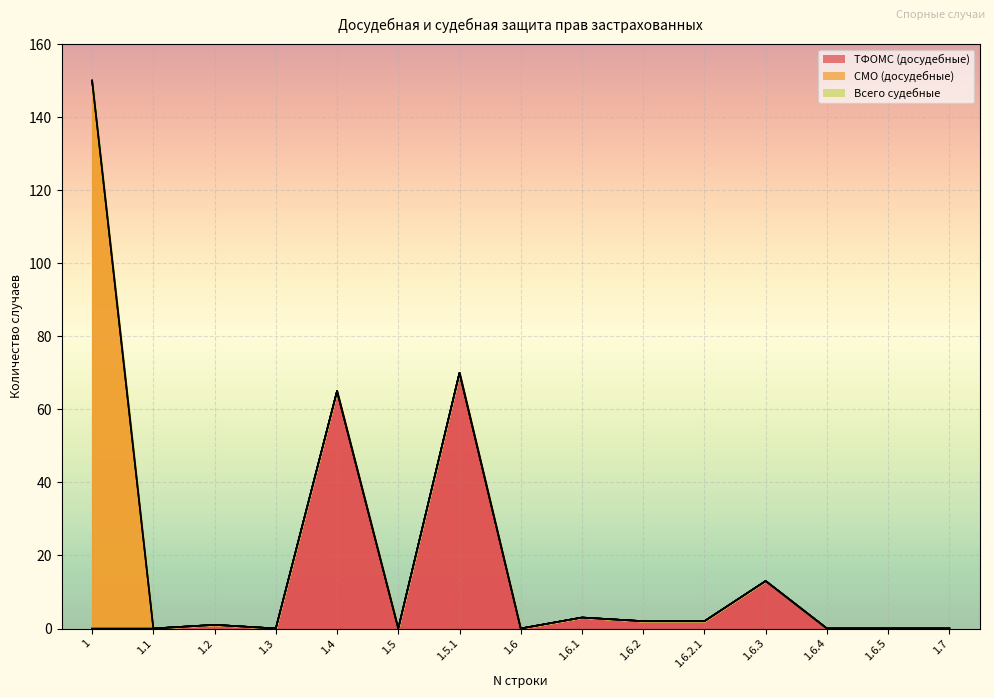

What are all the series names shown in the legend?

ТФОМС (досудебные), СМО (досудебные), Всего судебные